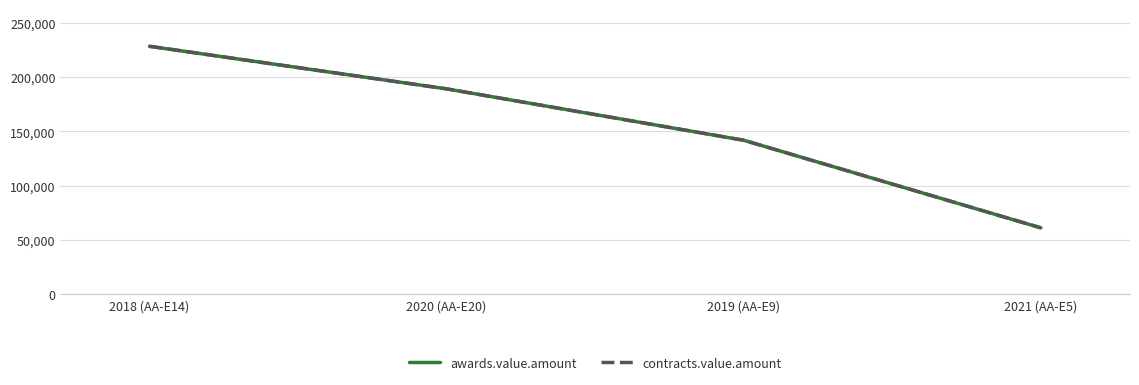

True or false: awards.value.amount has a value of 228147.0 at 2018 (AA-E14).

True